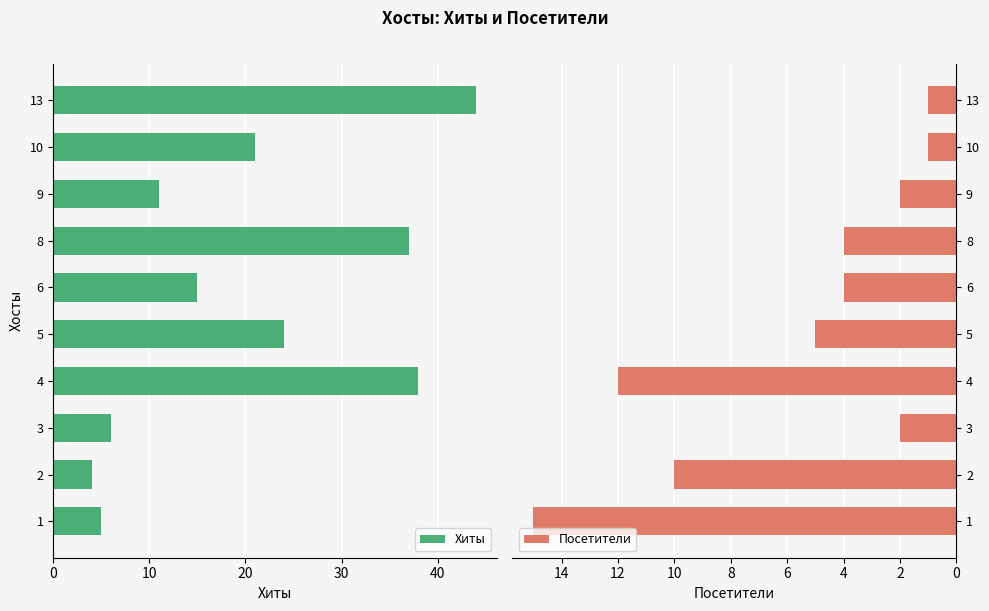

Does the chart contain any negative values?

No